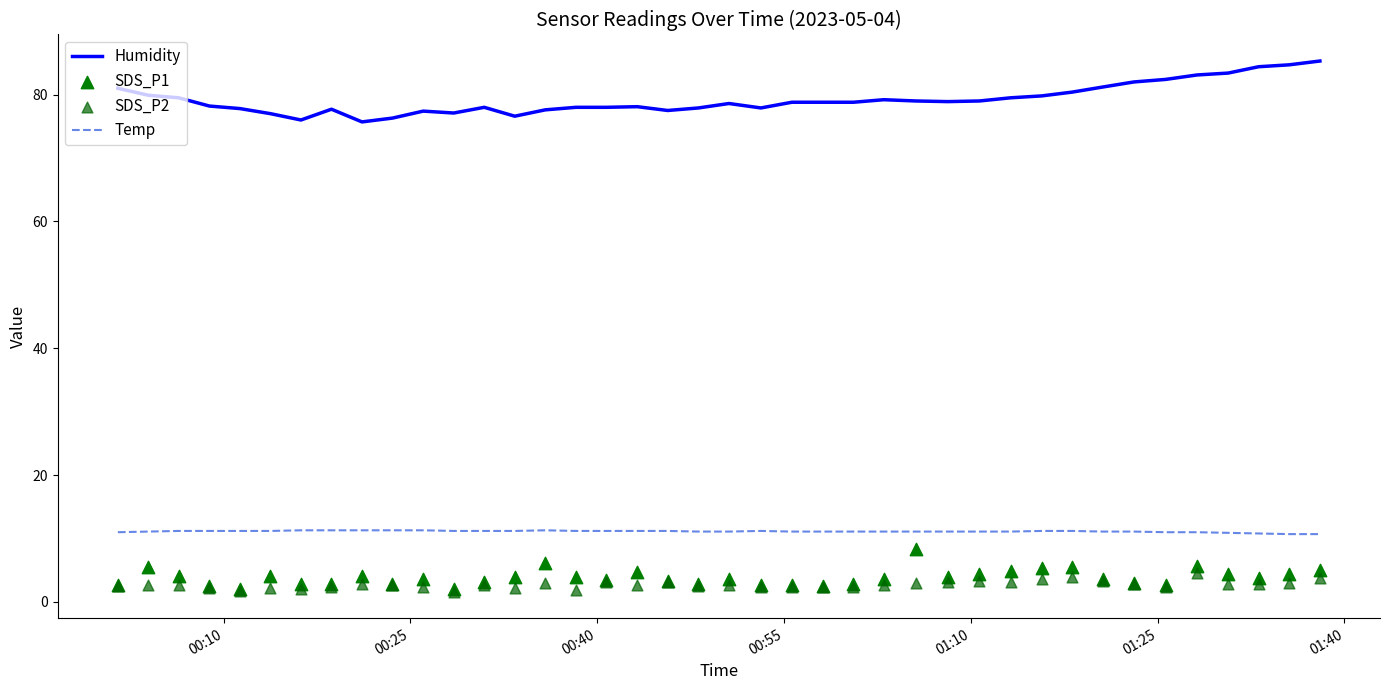

Which series reaches the maximum Y coordinate?

Humidity